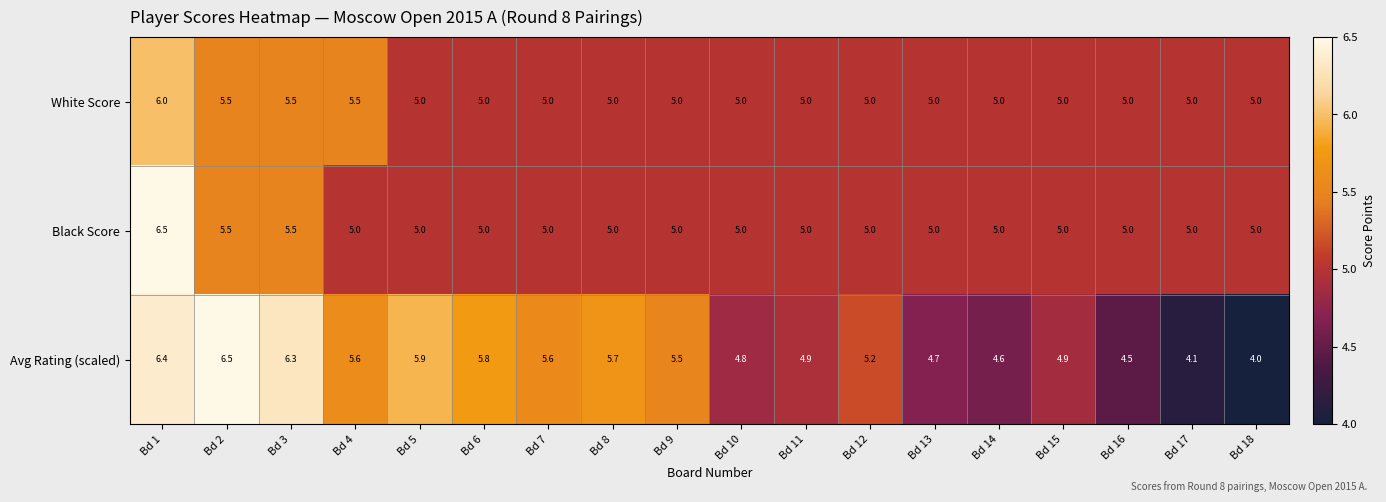

What is the sum of all Black Score values?

92.5